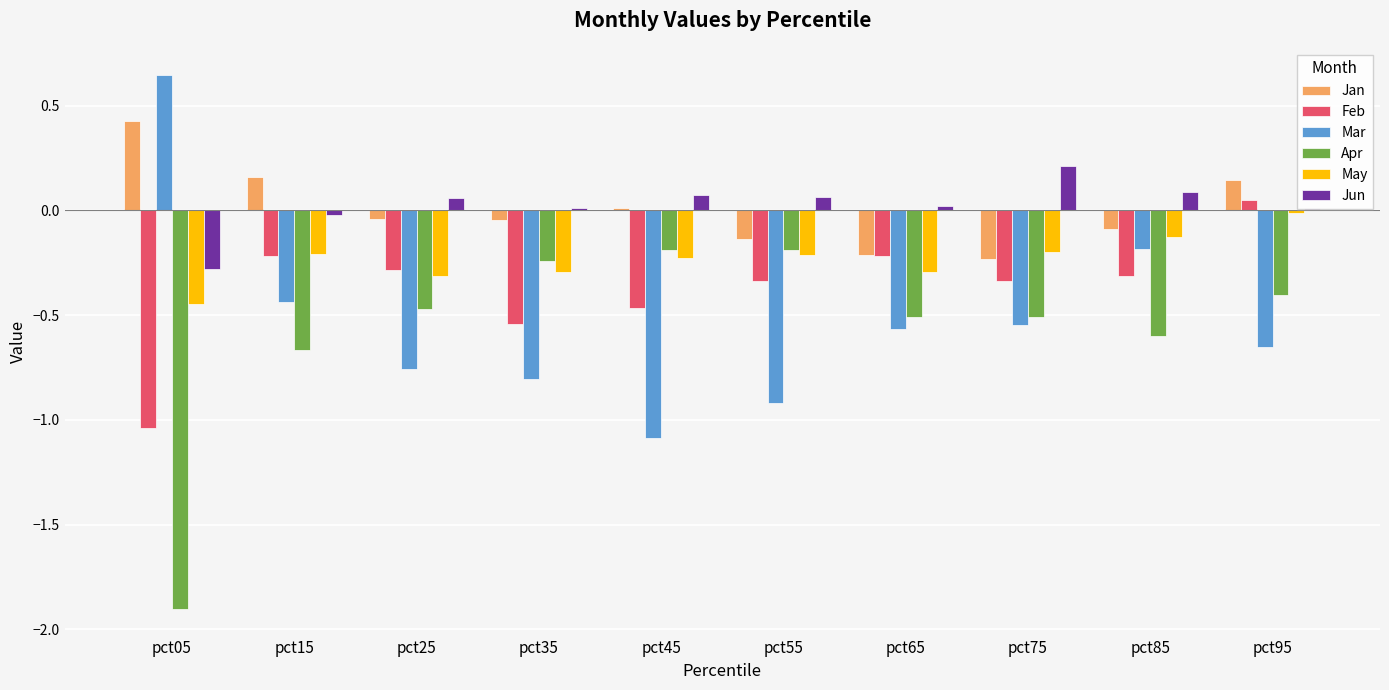

Which series has the largest total across all categories?

Jun